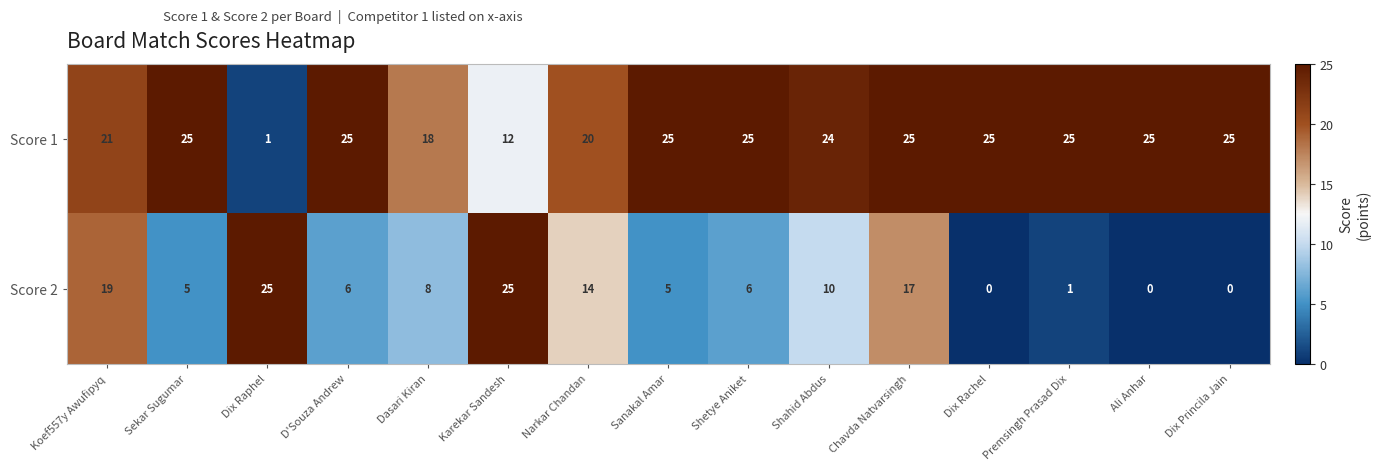

What is the difference between the maximum and minimum values in the Score 2 series?

25